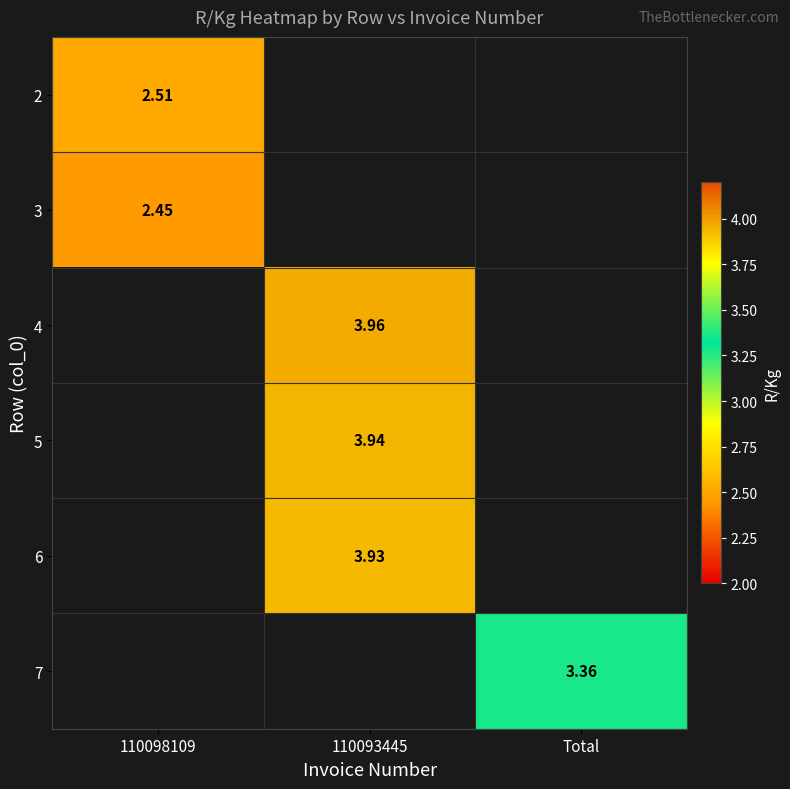

At how many categories does at least one series exceed 3?

2